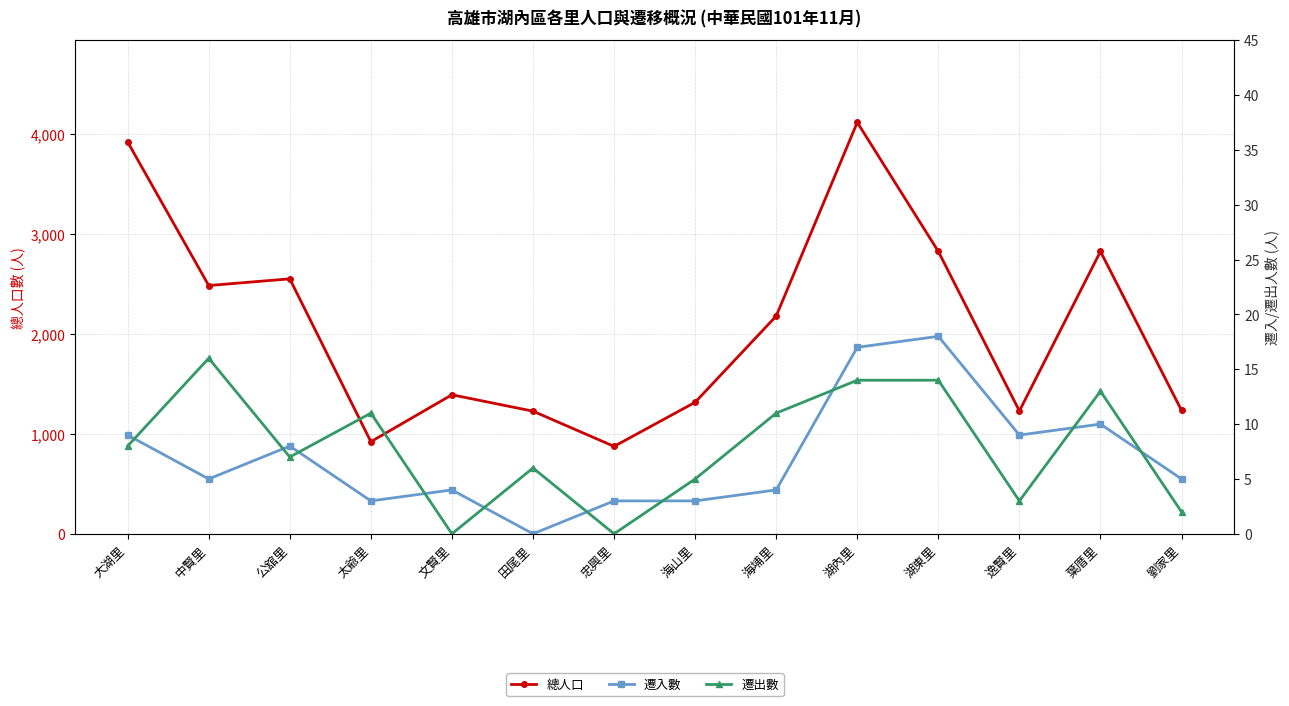

List the labels in order of 遷入數 value, smallest first.

田尾里, 太爺里, 忠興里, 海山里, 文賢里, 海埔里, 中賢里, 劉家里, 公舘里, 大湖里, 逸賢里, 葉厝里, 湖內里, 湖東里